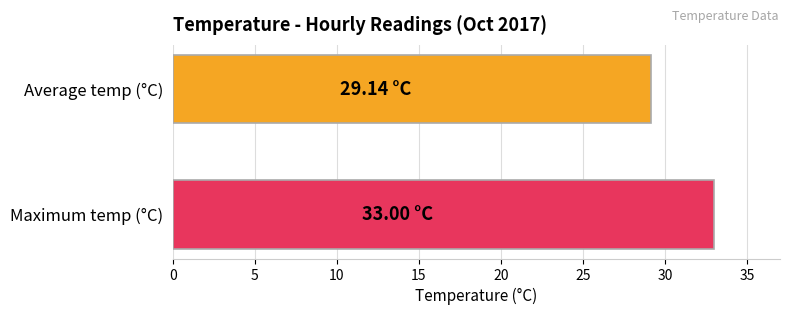

Are the bars grouped side by side (vs. stacked)?

No